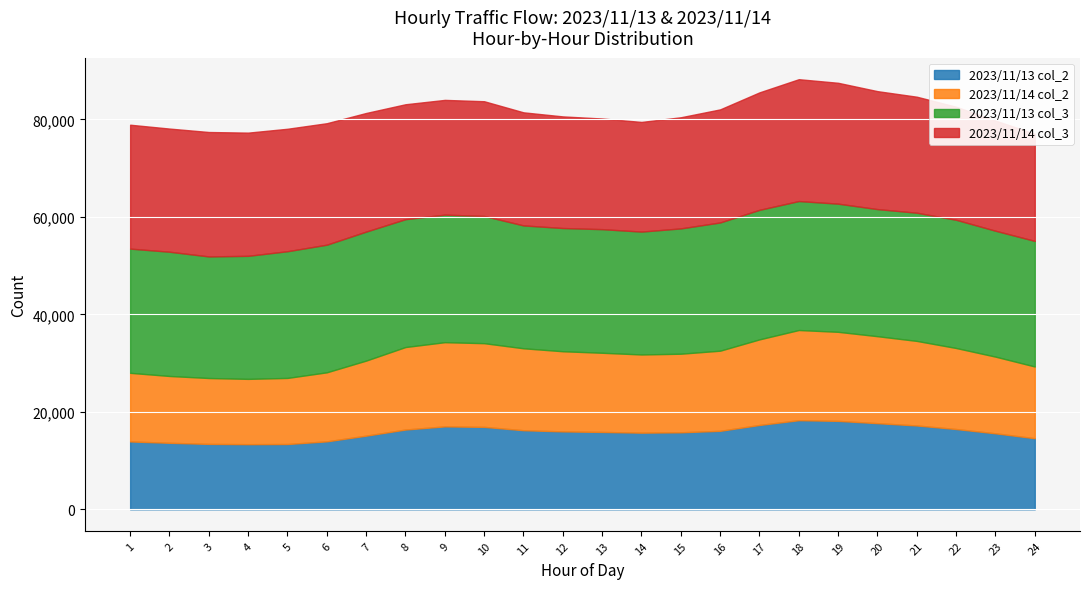

Read the 2023/11/14 col_2 value at 3, to the nearest 50.

13500